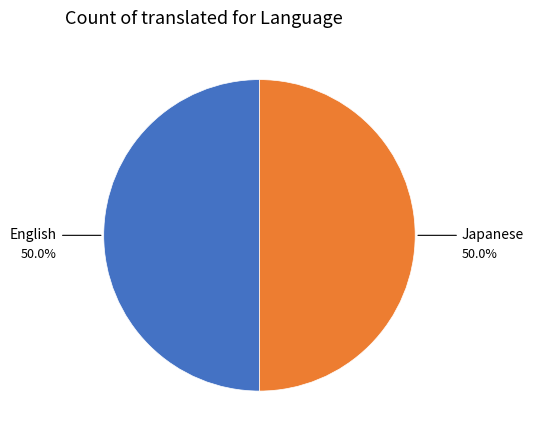

Count the number of slices in the pie.

2